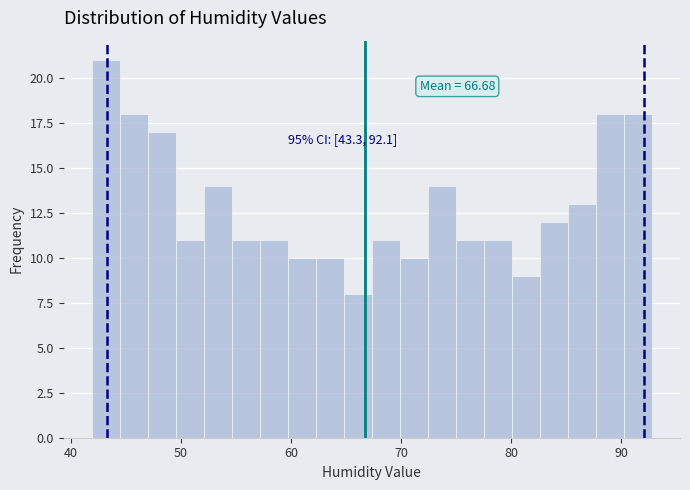

Read against the x-axis, roughly where is the centre of the tallest bar?

43